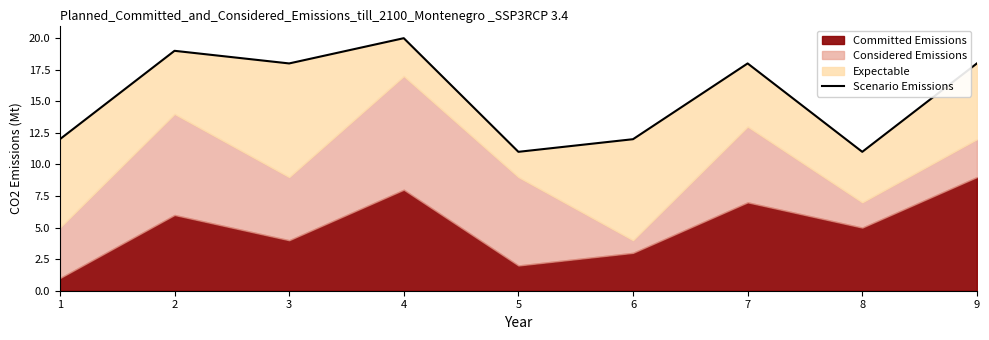

Rank the categories by value from lowest to highest.

5, 8, 1, 6, 3, 7, 9, 2, 4